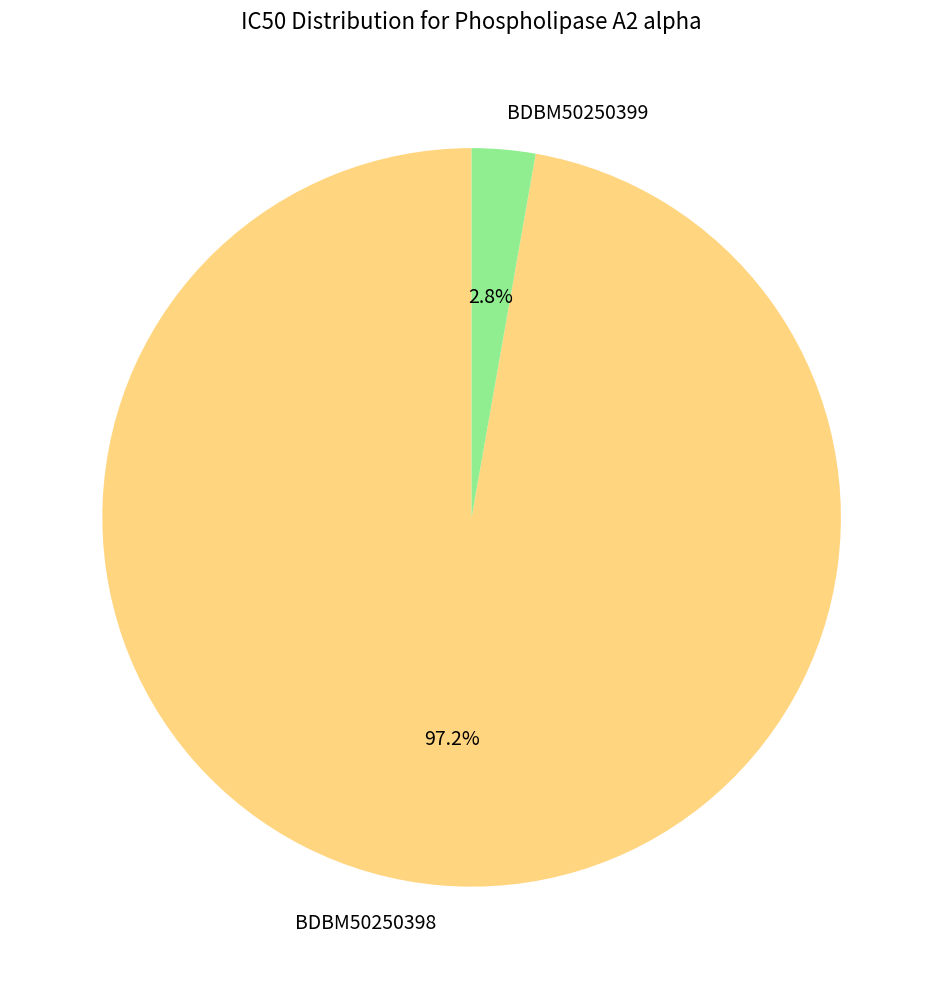

What percentage is NOT represented by BDBM50250399?

97.2%